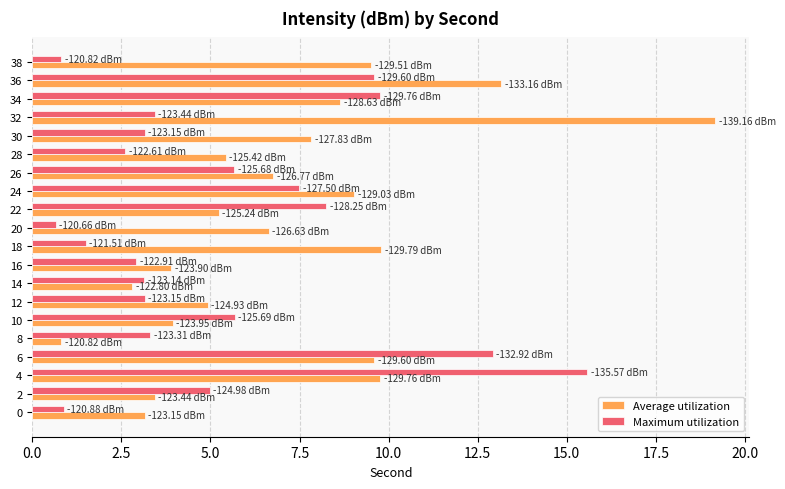

Rank the series at 12 from lowest to highest value.

Maximum utilization, Average utilization